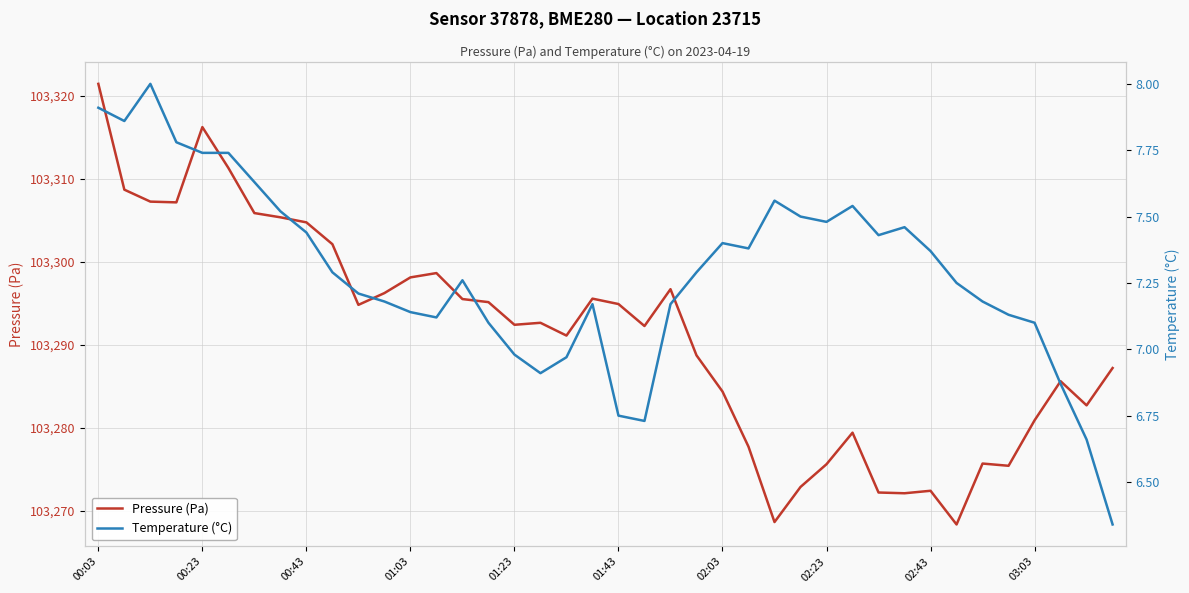

Is the value of Temperature (°C) at 02:03 greater than the value of Pressure (Pa) at 32?

No